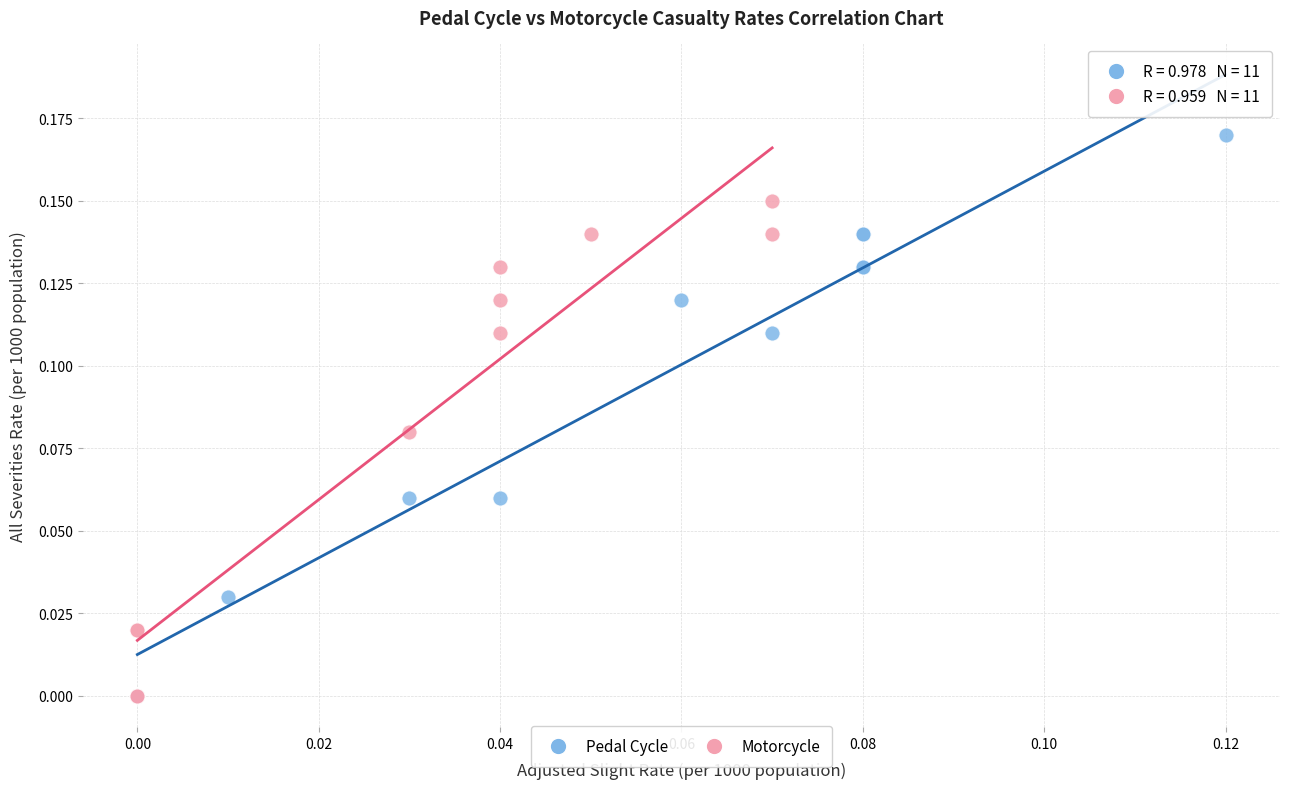

Which series reaches the maximum Y coordinate?

Pedal Cycle